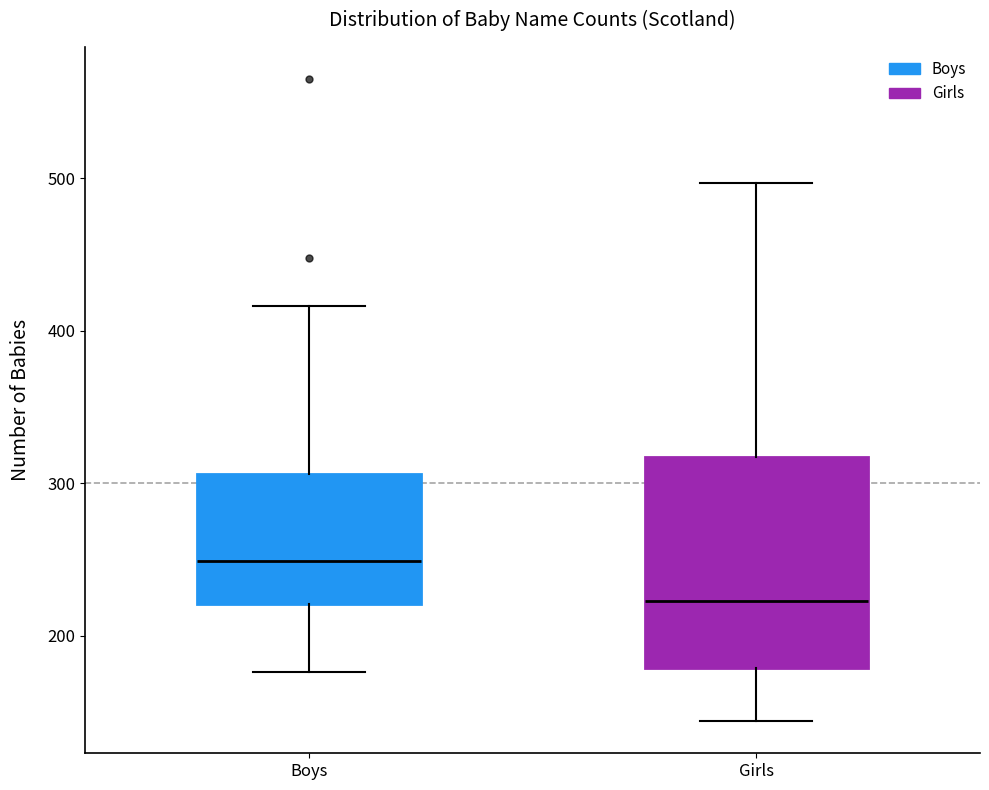

Where does the median line of the box for Girls sit on the y-axis? The values are not printed on the chart, so give them approximately, as read against the axis.

220